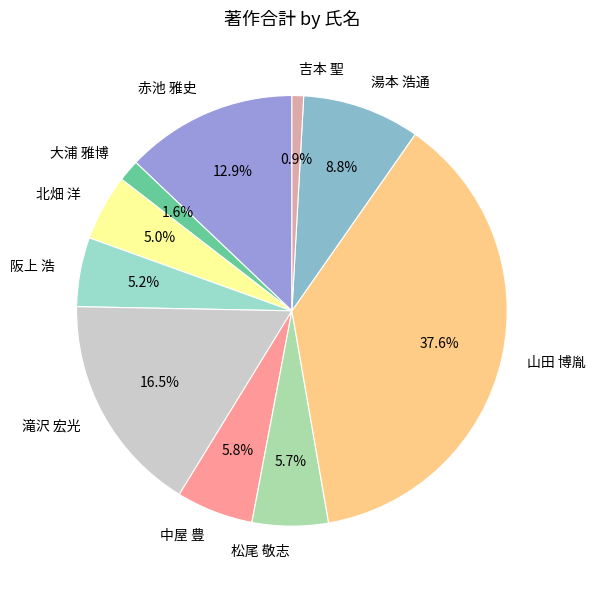

Does 山田 博胤 represent more than half of the total?

No